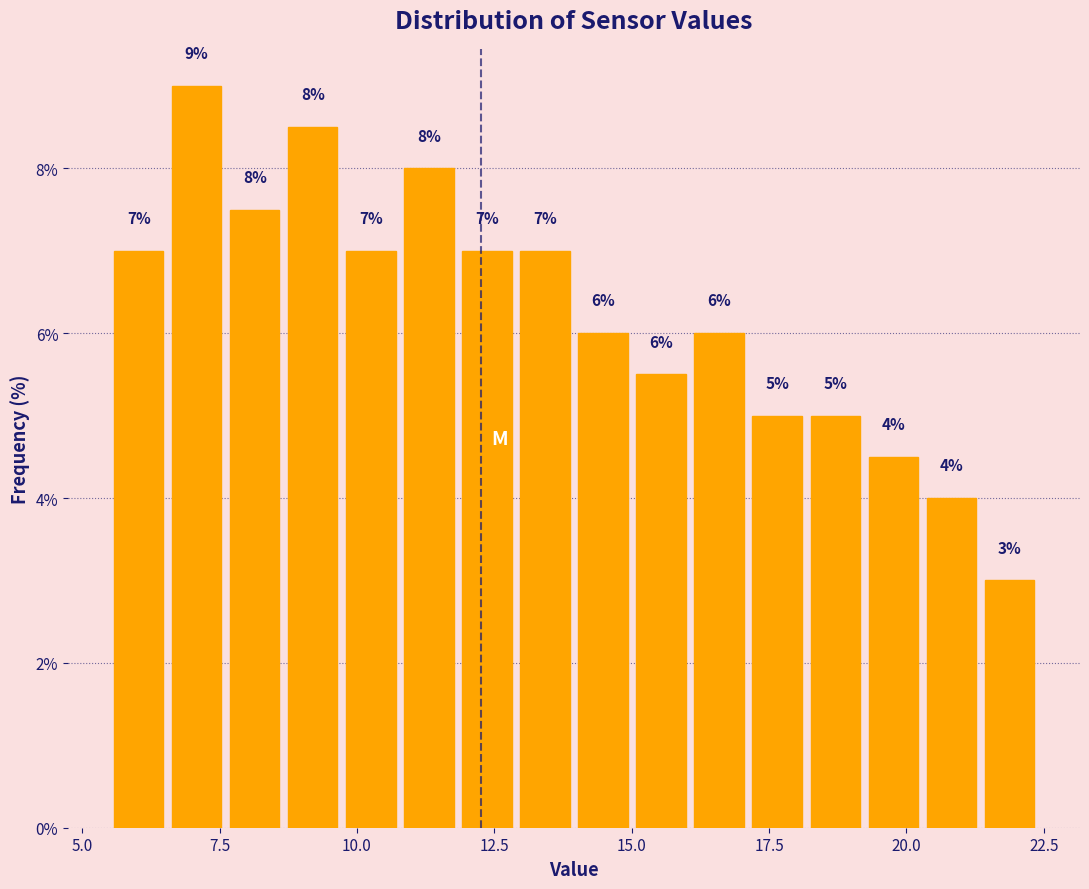

Read against the x-axis, roughly where is the centre of the tallest bar?

7.0